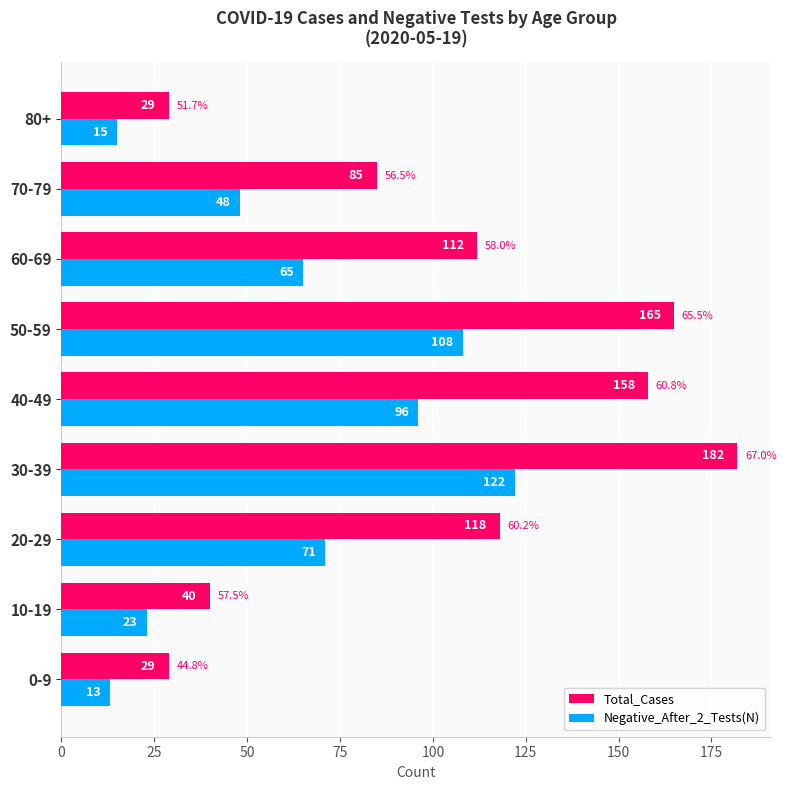

What is the difference between the highest and lowest values at 10-19?

17